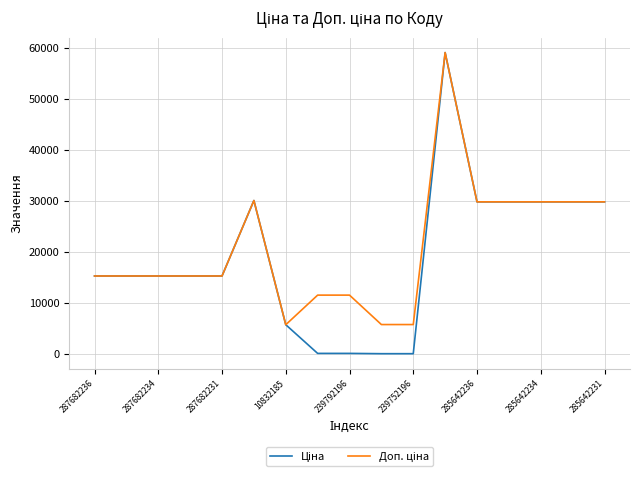

What is the average value of the Доп. ціна series?

20884.6